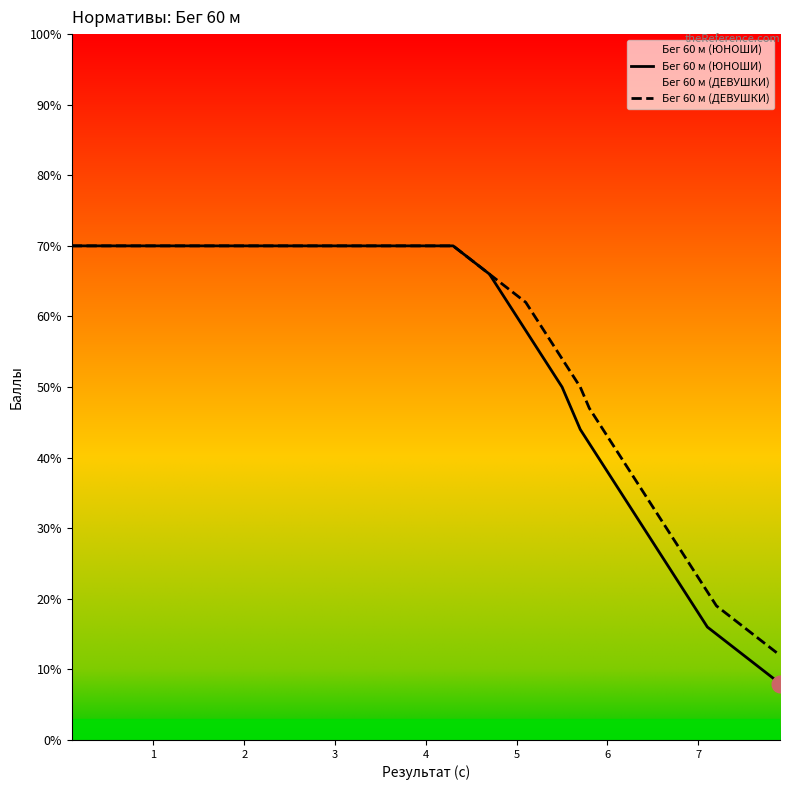

True or false: Бег 60 м (ДЕВУШКИ) and Бег 60 м (ЮНОШИ) cross at least once.

False